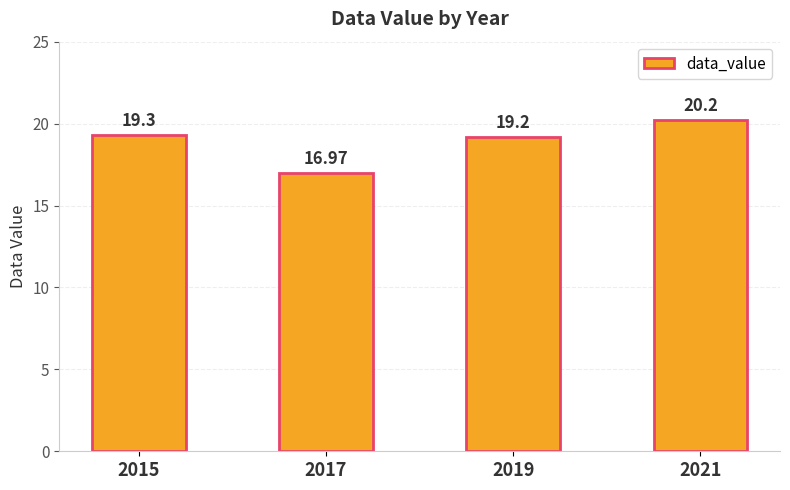

What is the change in value from 2019 to 2021?

+1.0